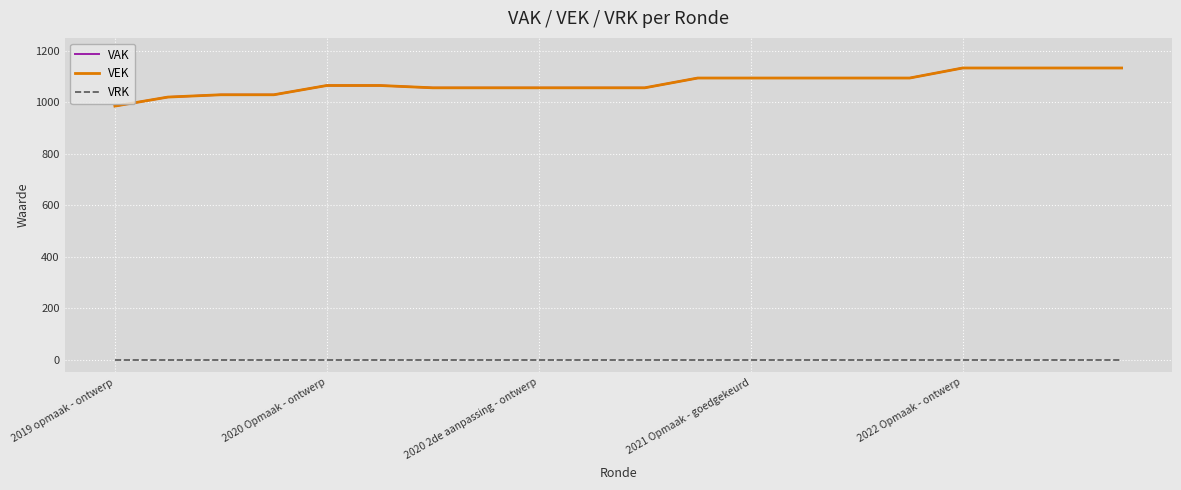

List the series in order of their peak value, lowest first.

VRK, VAK, VEK